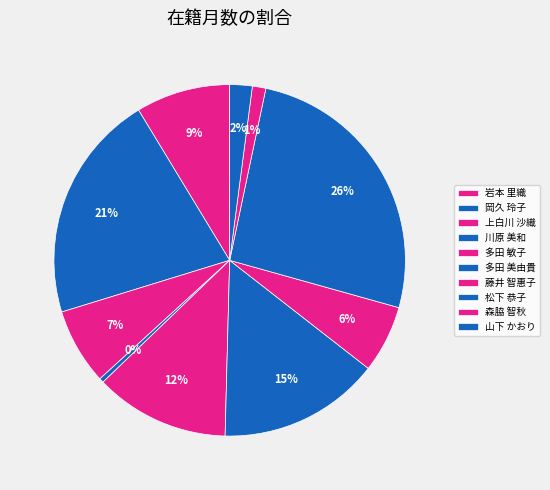

To the nearest percent, what percentage of the pie is 多田 美由貴?

15%